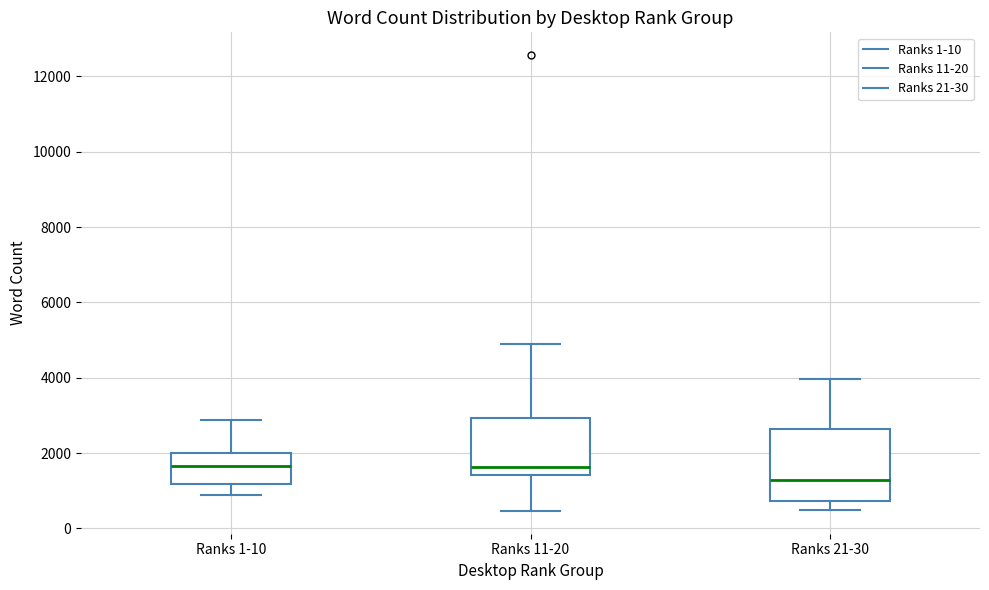

Which box has the lowest median line?

Ranks 21-30